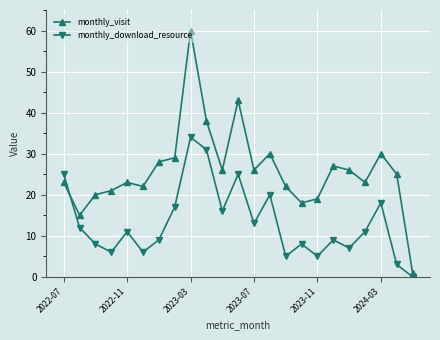

What is the minimum value for monthly_visit?

1